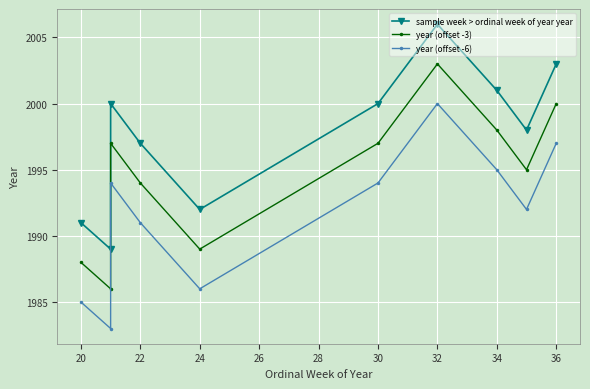

What is the total value across all series at 36?

6000